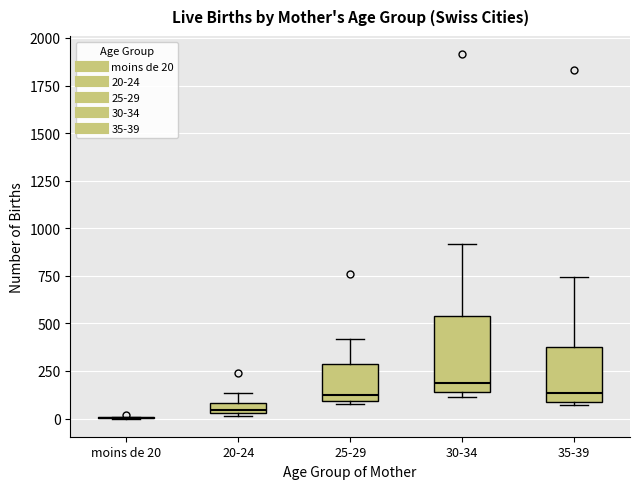

Where is the lower edge of the box for 35-39 on the y-axis? The values are not printed on the chart, so give them approximately, as read against the axis.

100